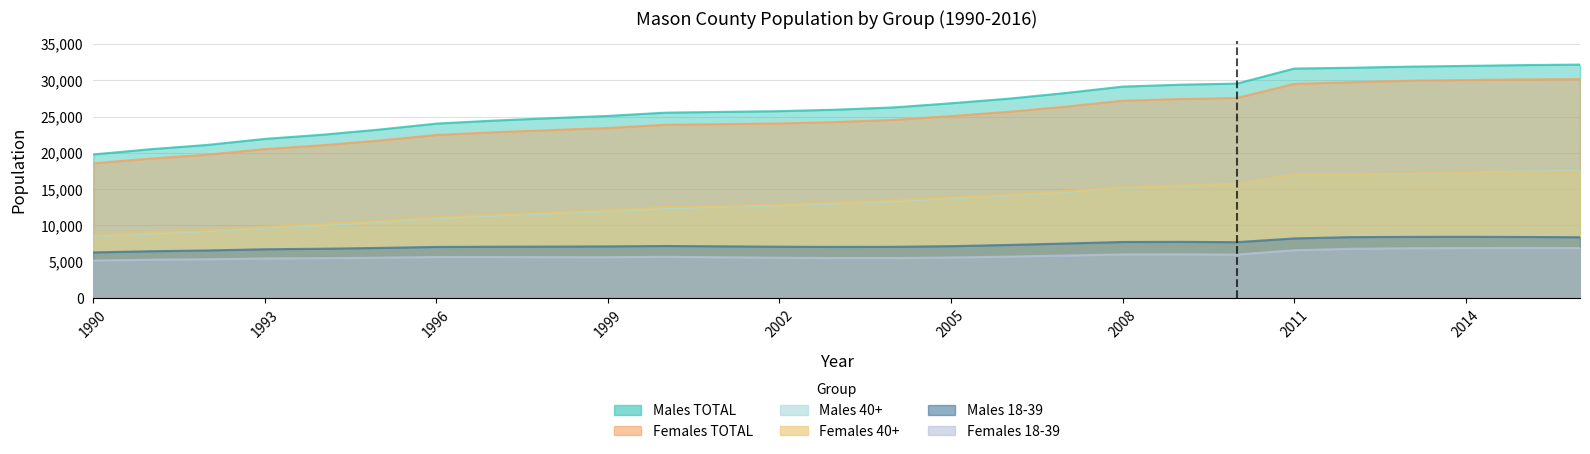

What is the difference between the highest and lowest values at 1994?

16990